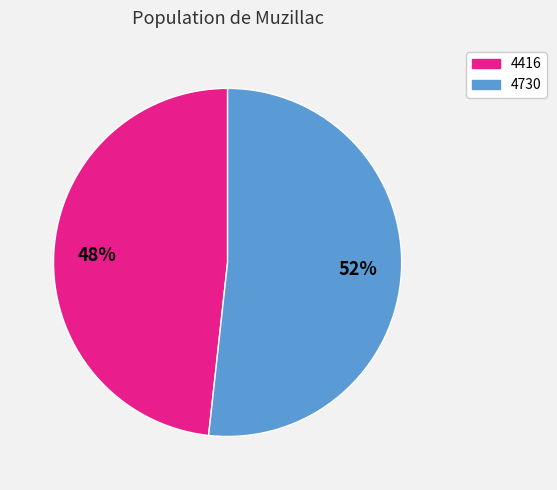

Approximately how many times larger is the value at 4730 compared to 4416?

1.1